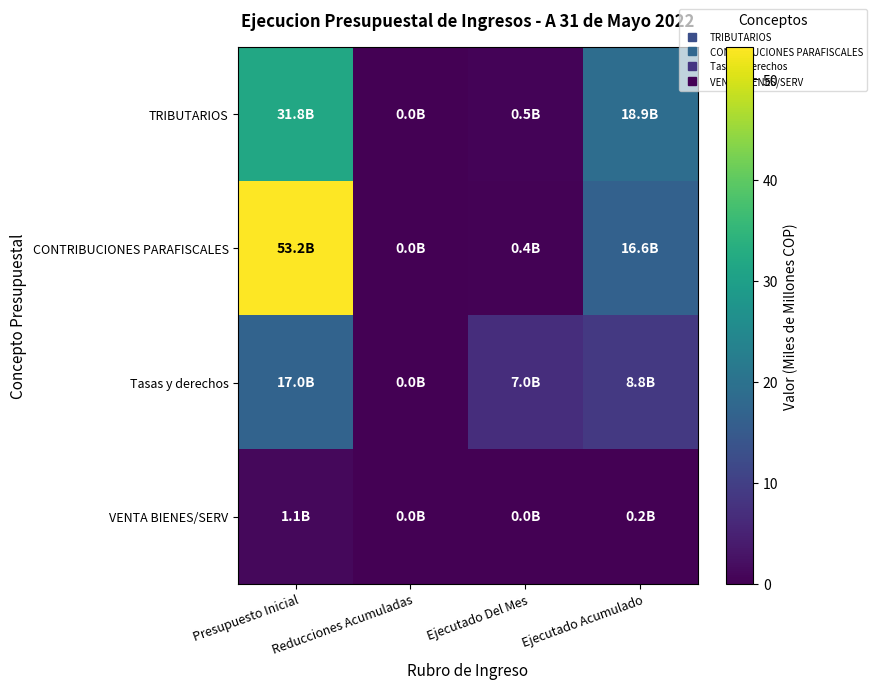

Rank the series by their average value, from highest to lowest.

CONTRIBUCIONES PARAFISCALES, TRIBUTARIOS, Tasas y derechos, VENTA BIENES/SERV